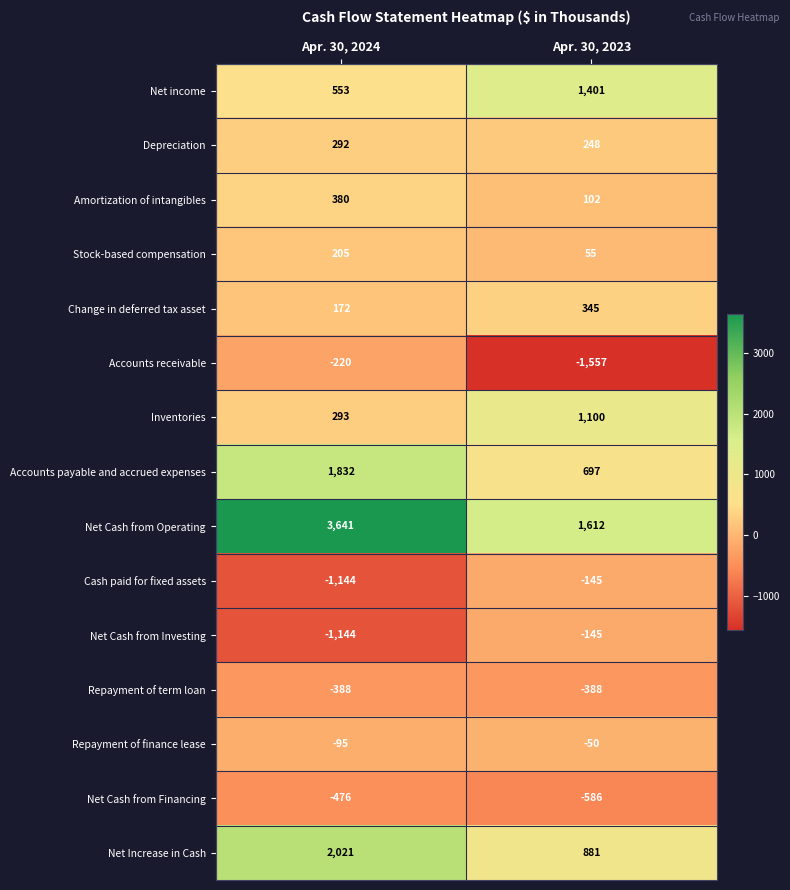

What is the spread (max minus min) of values at Apr. 30, 2024?

4785